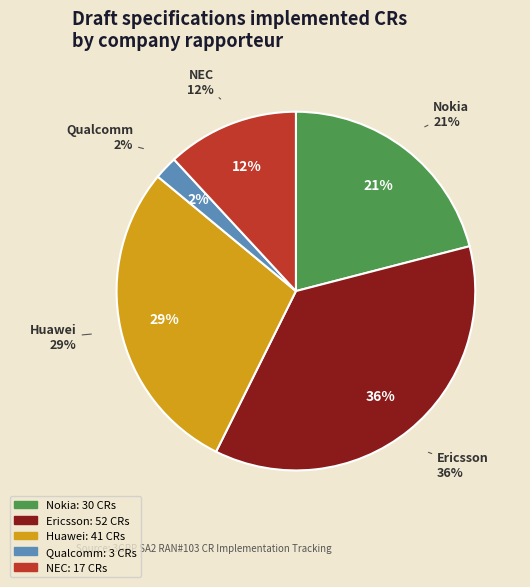

What is the largest slice in the pie chart?

Ericsson